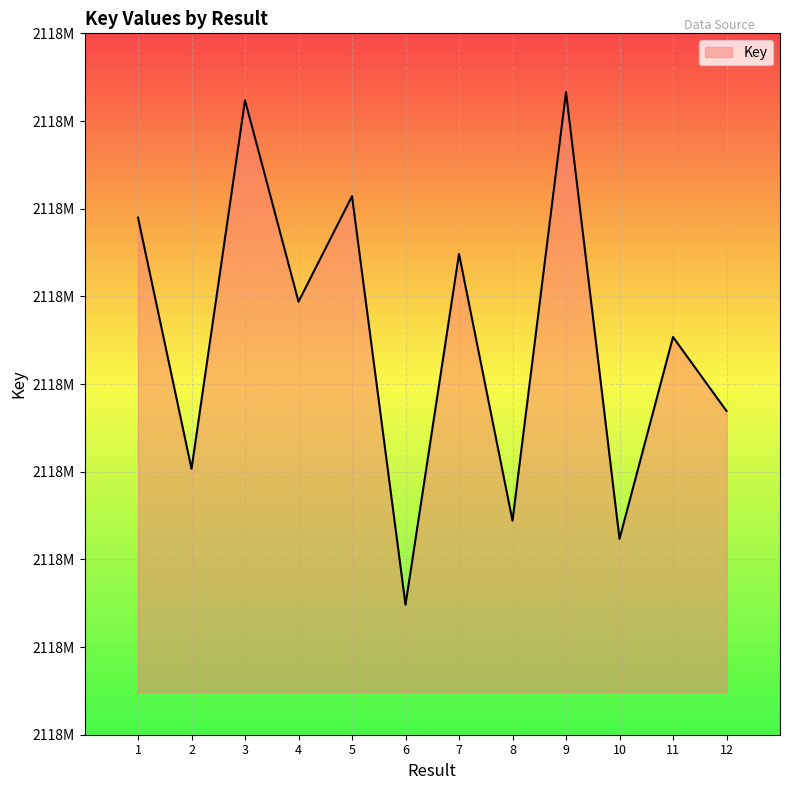

List the labels in order of value, smallest first.

6, 10, 8, 2, 12, 11, 4, 7, 1, 5, 3, 9